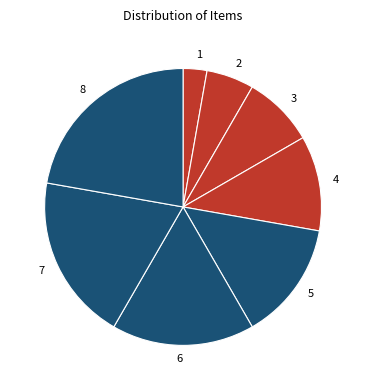

True or false: 6 accounts for 17% of the total.

True